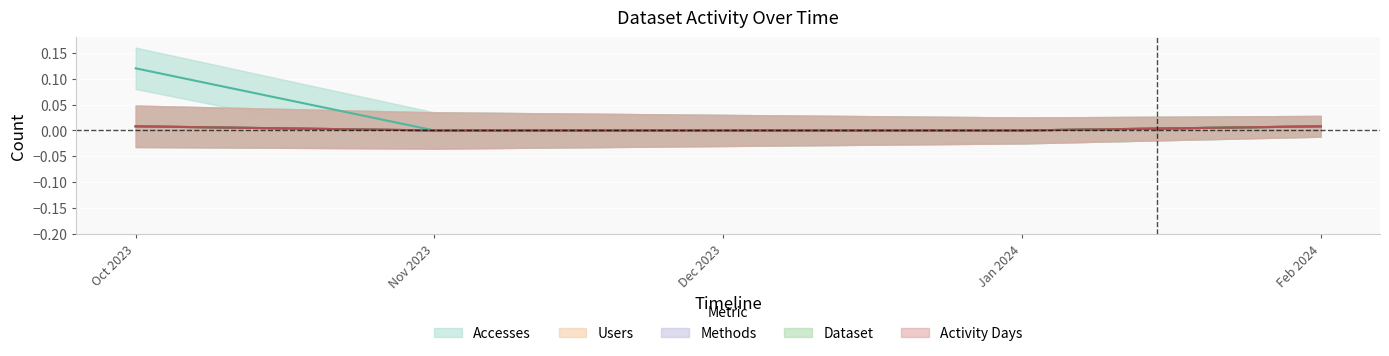

True or false: Users has a value of 0.0 at Dec 2023.

False